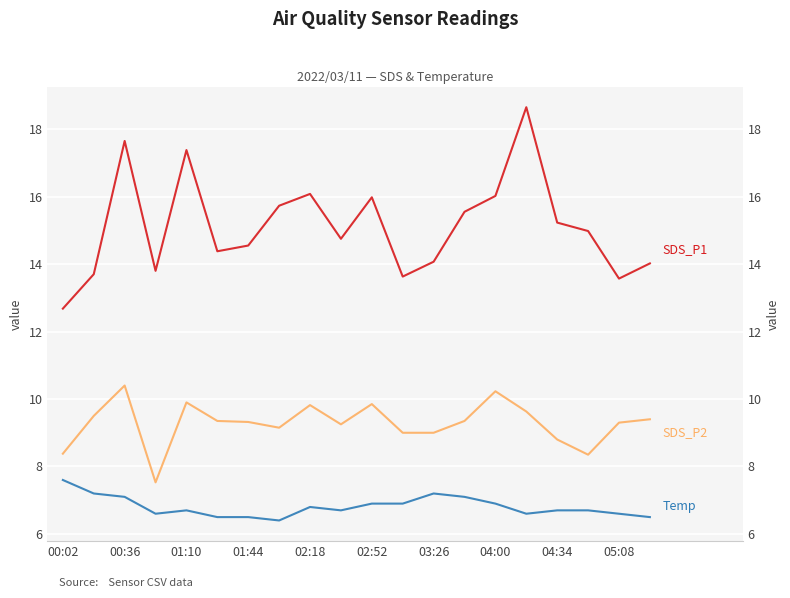

Which series has the largest total across all categories?

SDS_P1